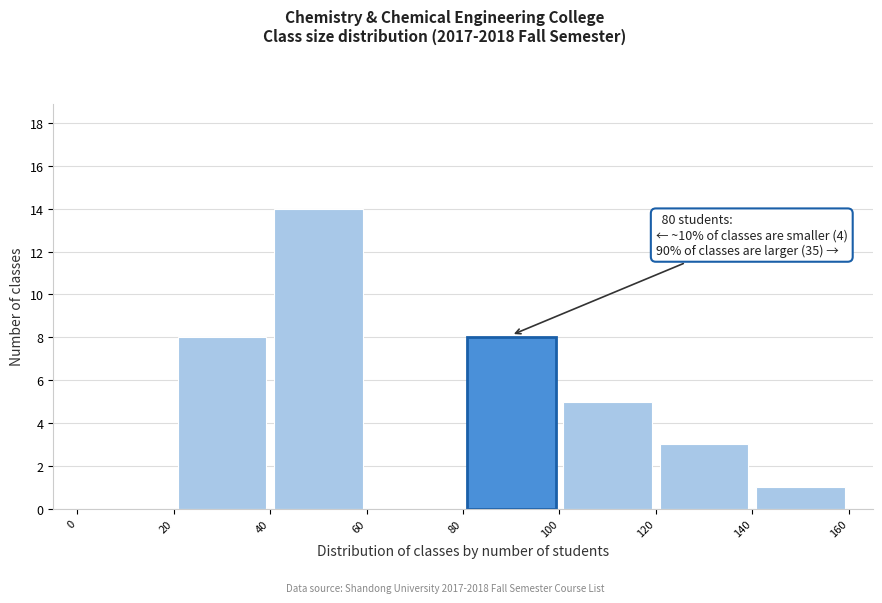

Which range on the x-axis has the tallest bar?

40 to 60